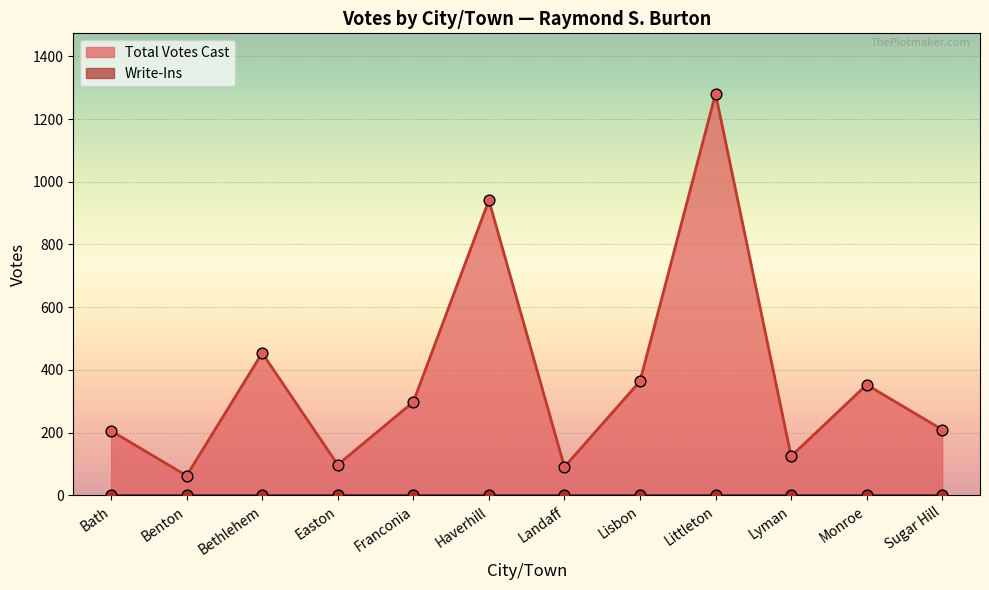

Approximately how many times larger is the value at Littleton compared to Landaff?

14.1